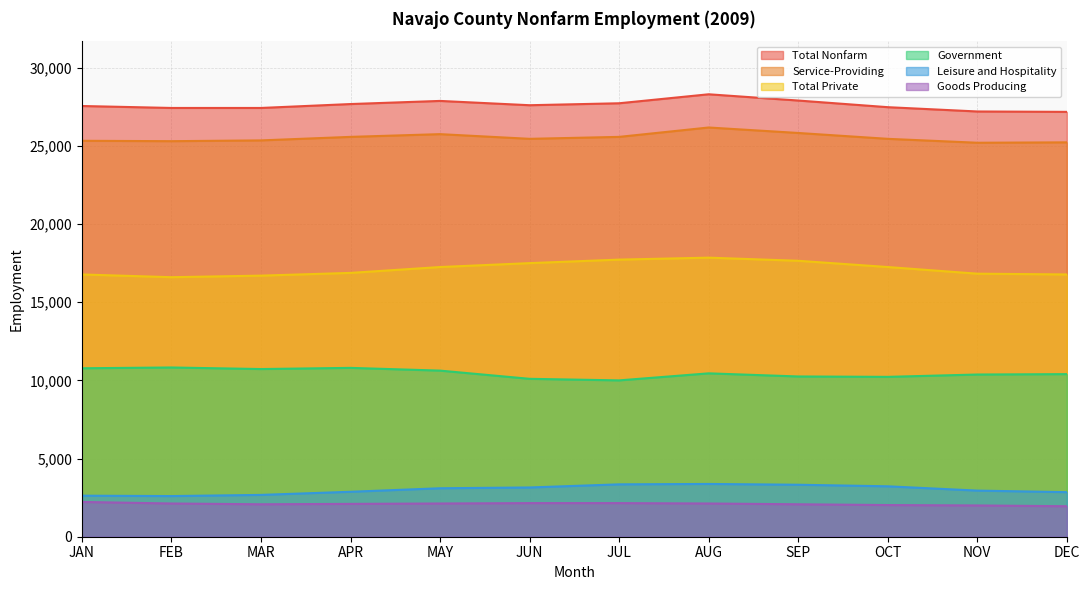

At which label does Government first exceed 10450?

JAN